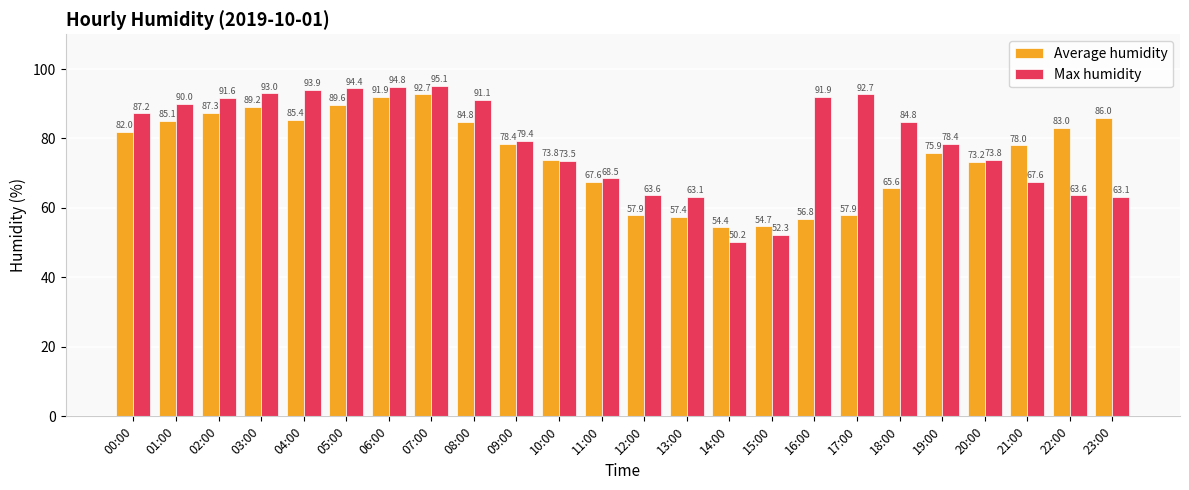

Between 03:00 and 14:00, which series saw the biggest shift?

Max humidity